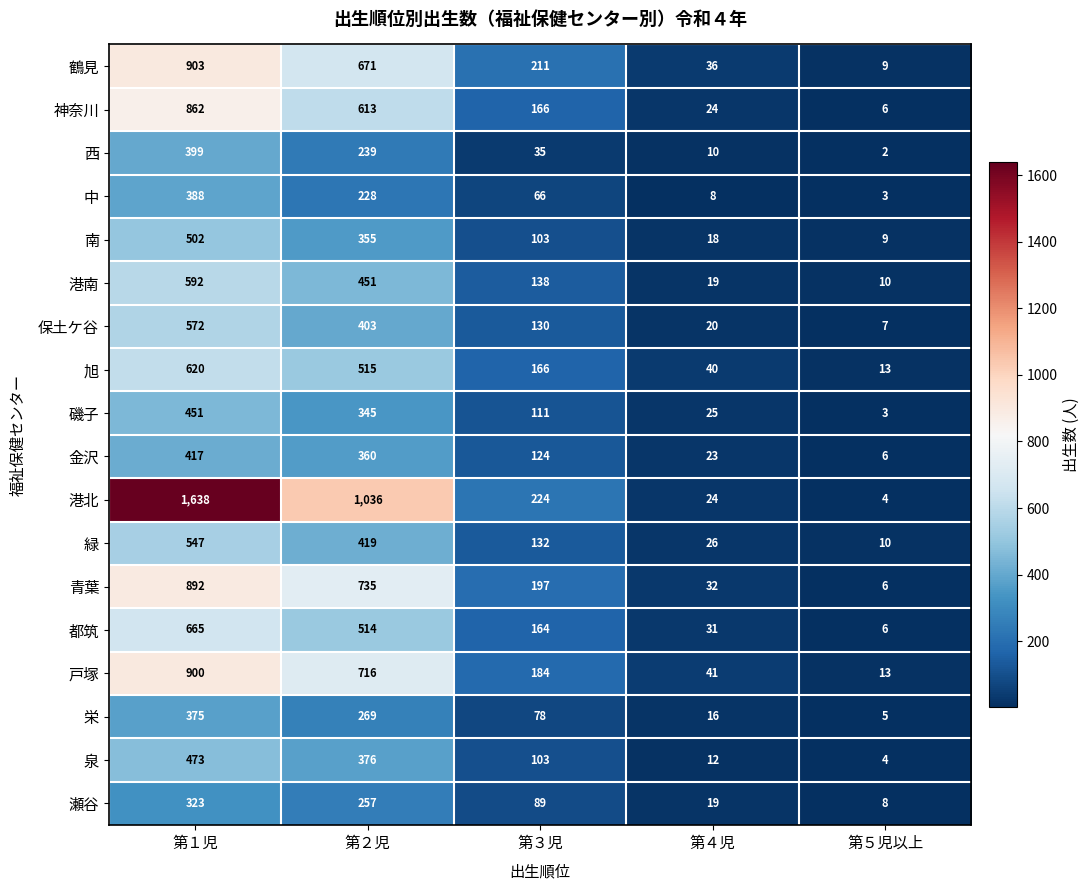

Where does the 緑 series first go above 132?

第１児